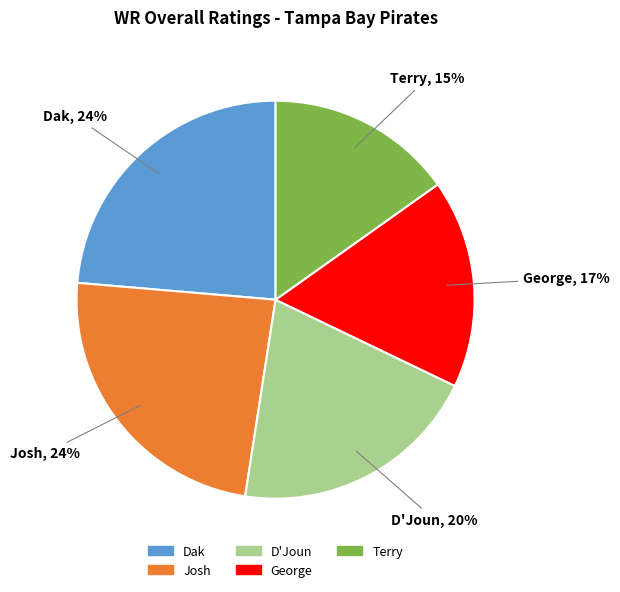

Is Josh the majority of the pie?

No